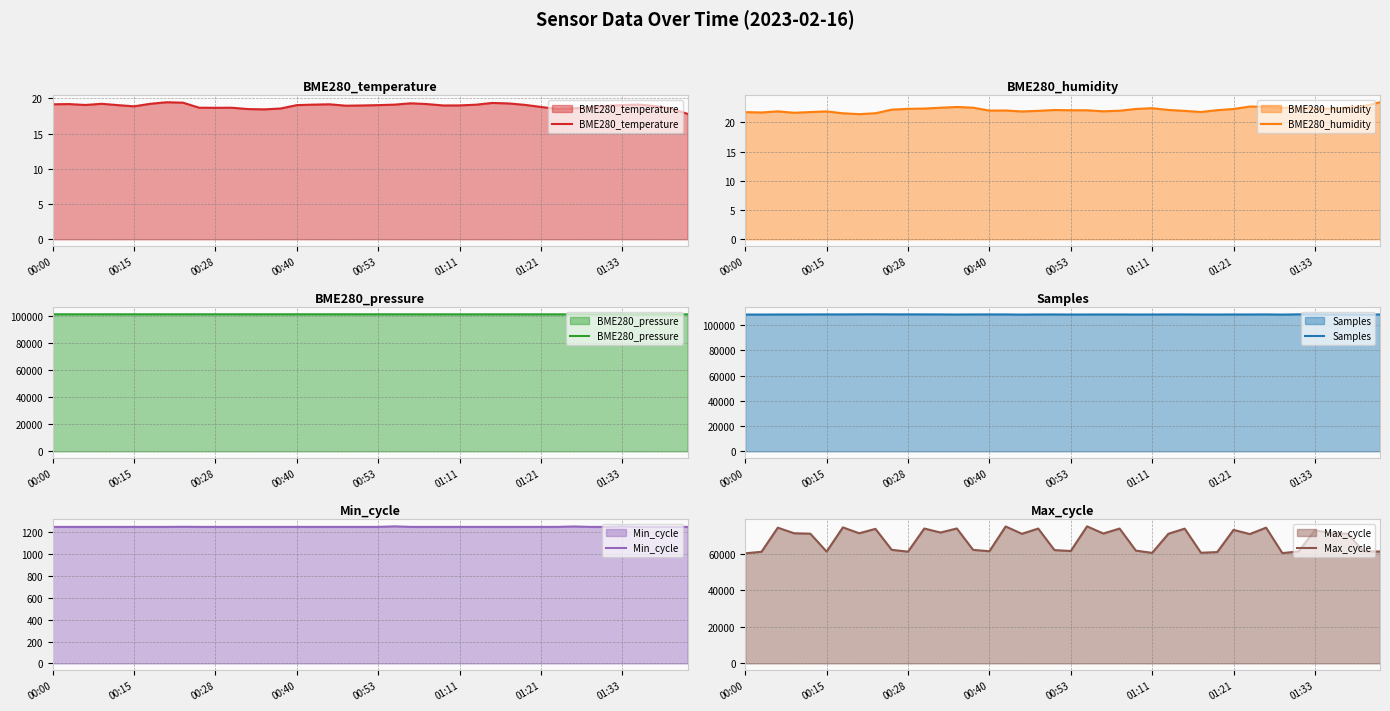

What is the lowest value of the BME280_temperature series?

17.8